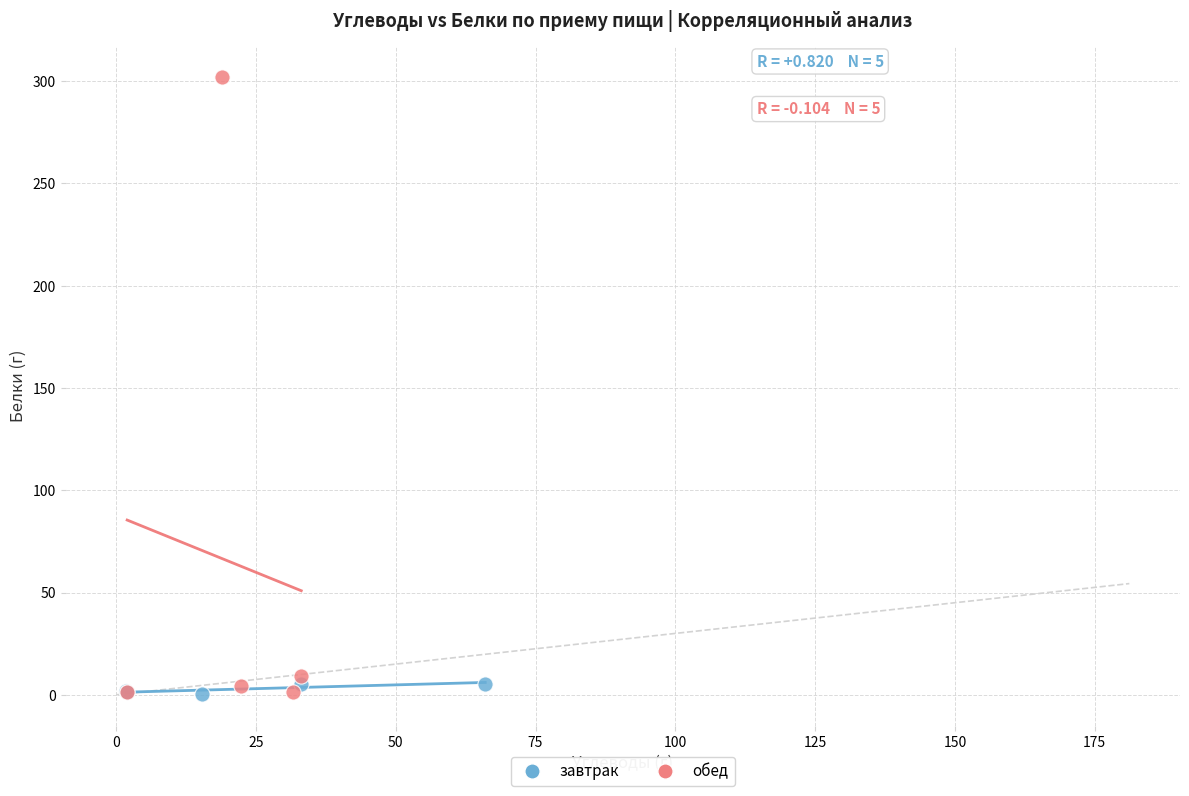

Which series reaches the maximum Y coordinate?

обед